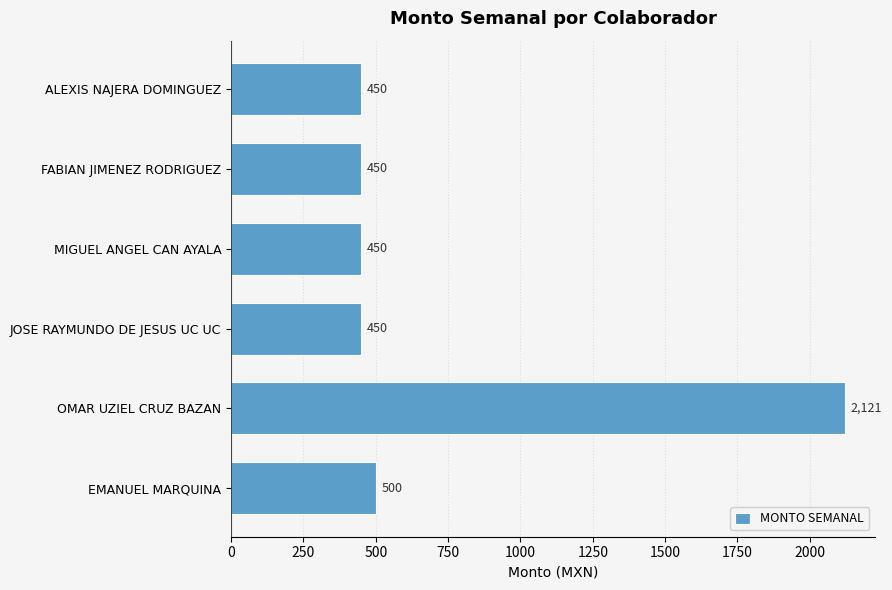

How many bars are there in total?

6